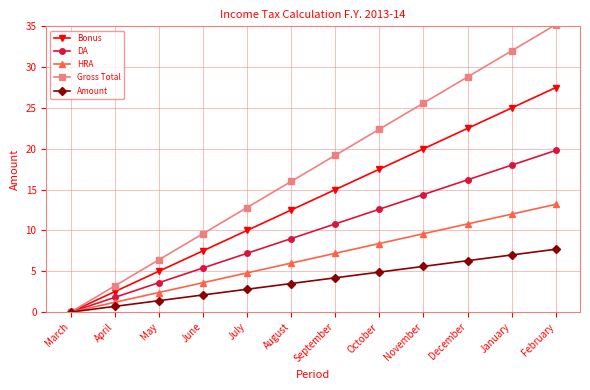

Where is Gross Total nearest to the value 17?

August